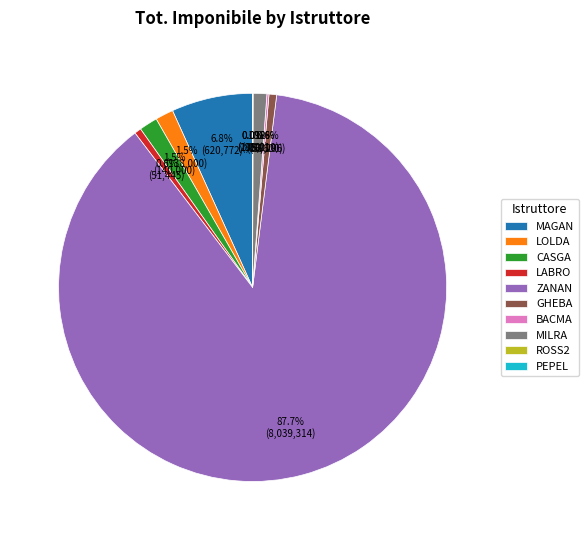

What is the largest slice in the pie chart?

ZANAN